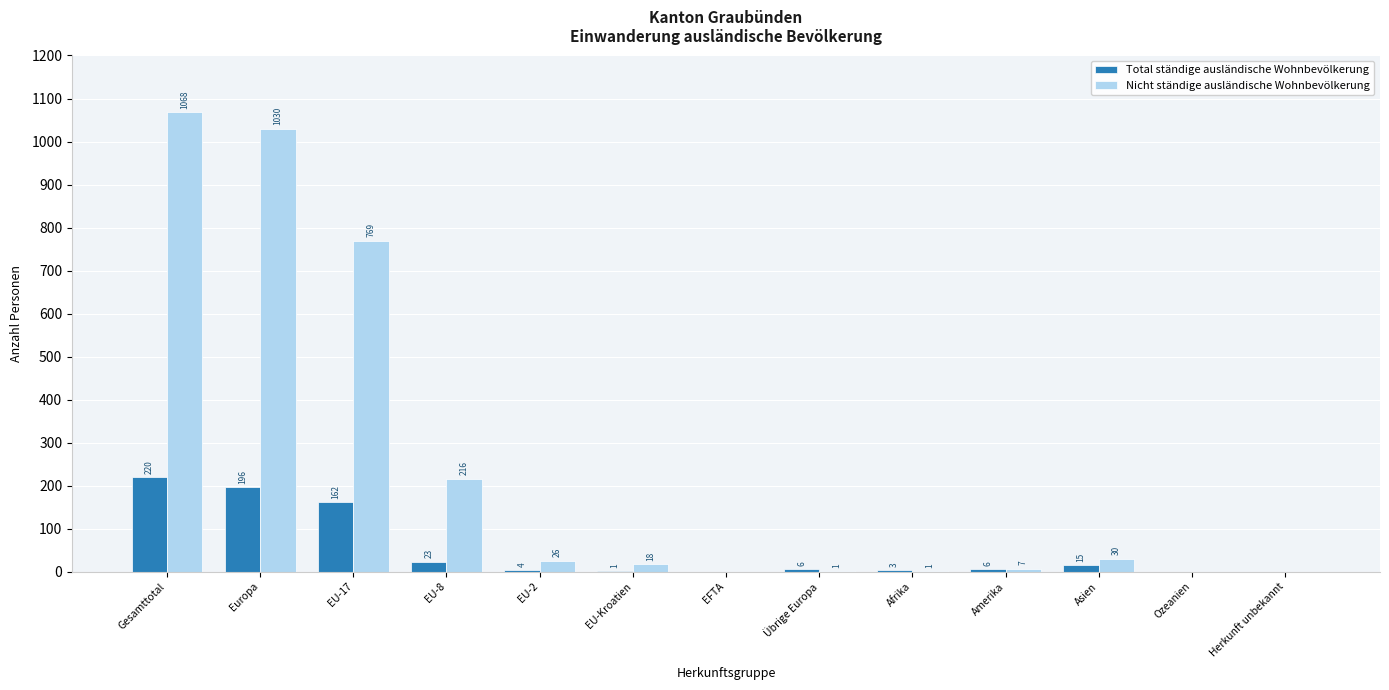

What is the maximum value for Total ständige ausländische Wohnbevölkerung?

220